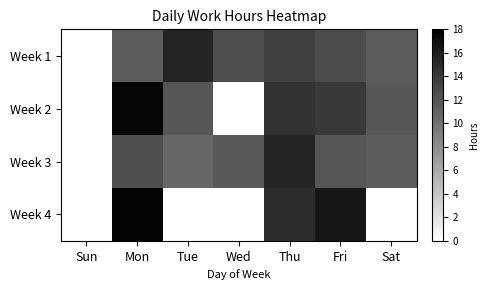

What is the difference between the highest and lowest values at Fri?

4.5